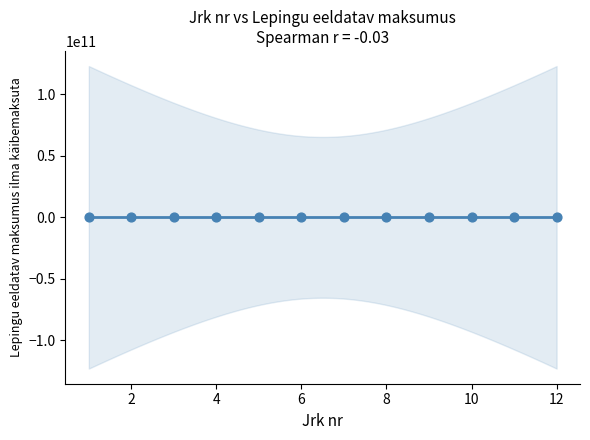

What is the average Y value?

693447.5